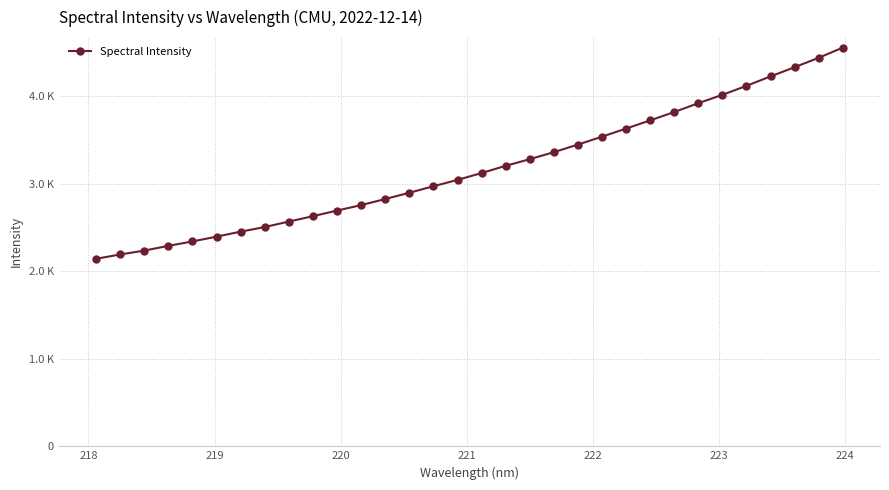

Does the chart have visible grid lines?

Yes